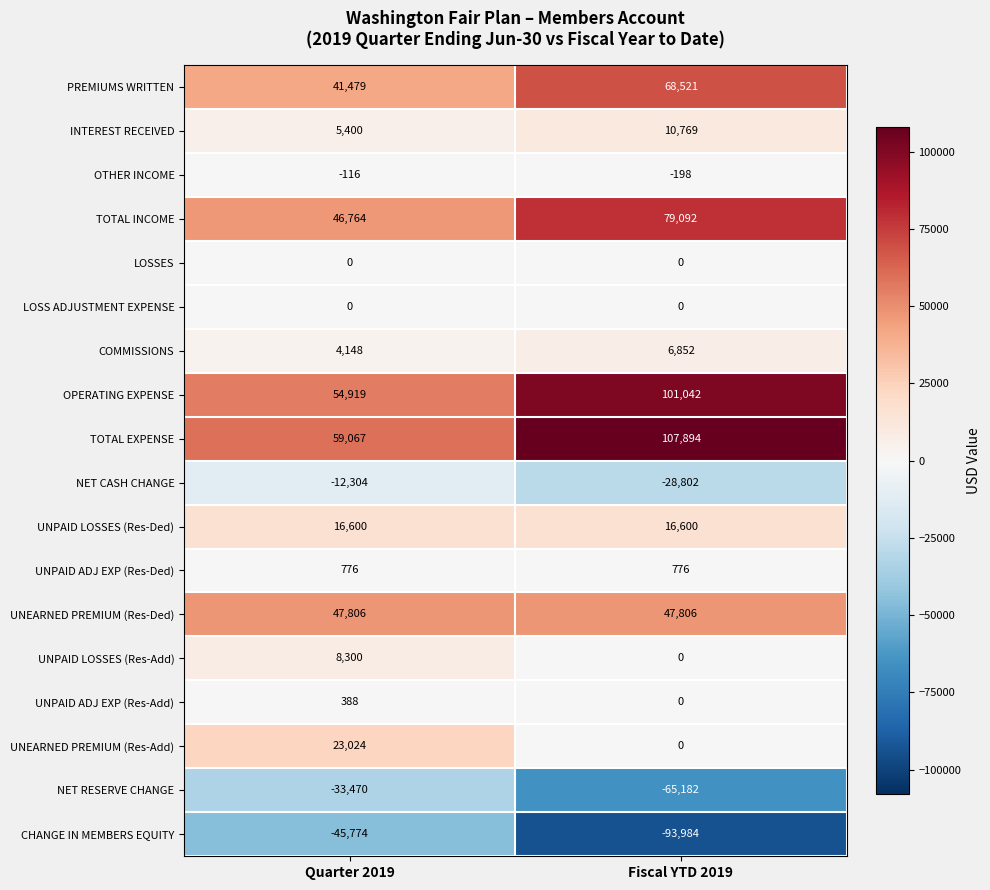

How many data points does each series have?

2